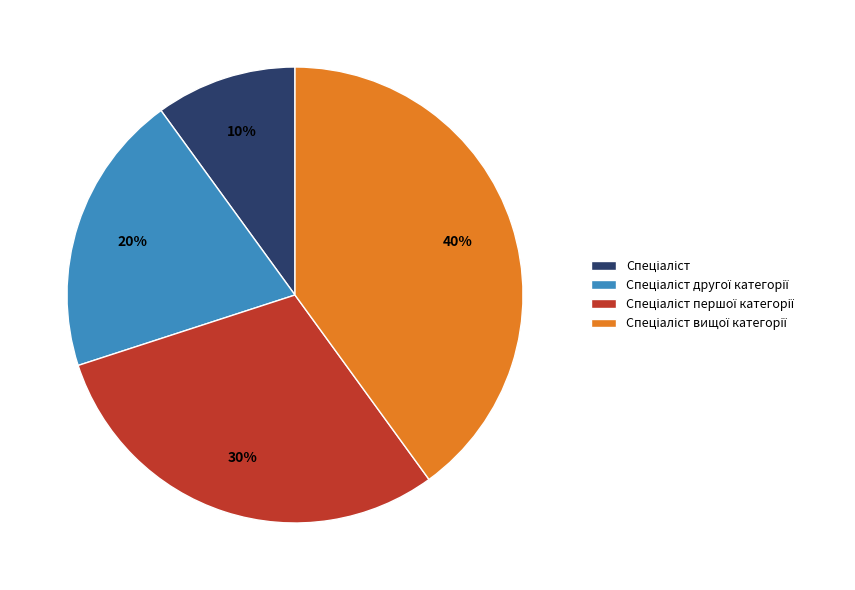

To the nearest percent, what is the difference between the largest and smallest slice percentages?

30%